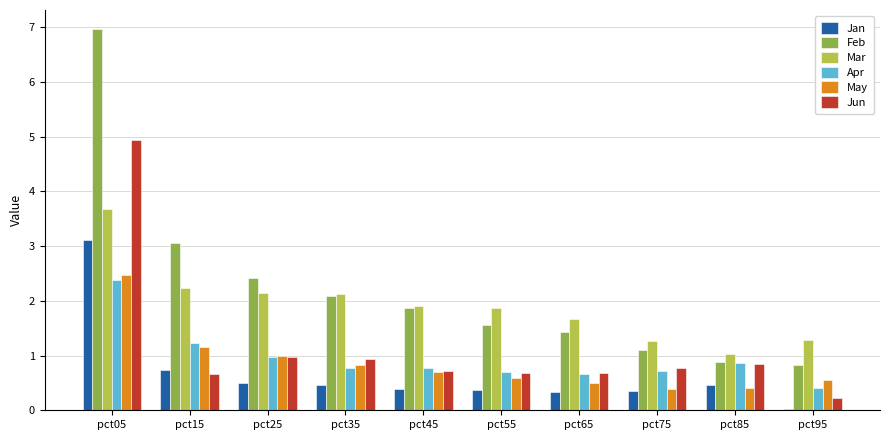

Read the Jan value at pct25.

0.5